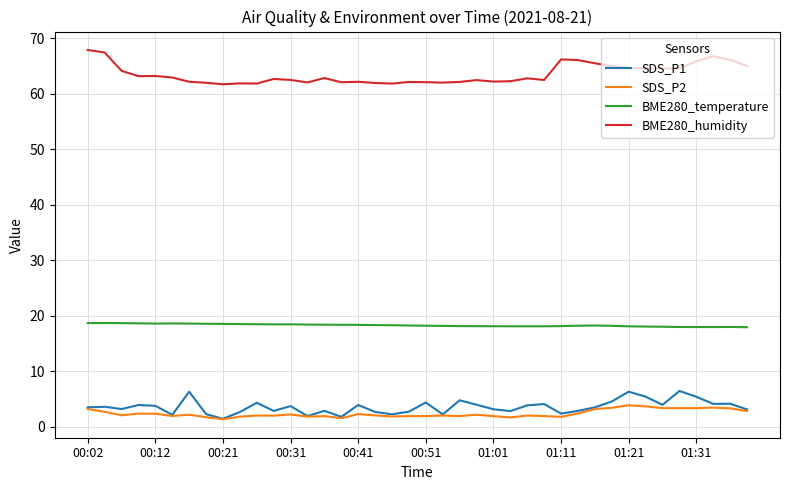

What is the minimum value shown in the chart?

1.3